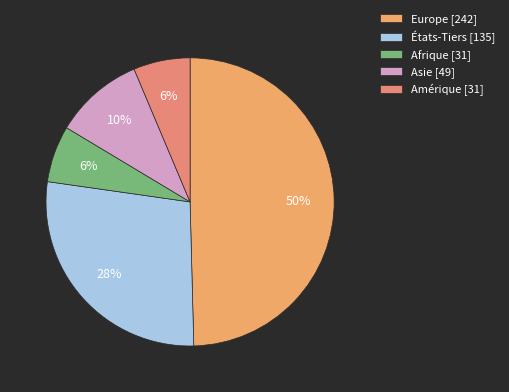

Which category has the smallest portion of the pie?

Afrique